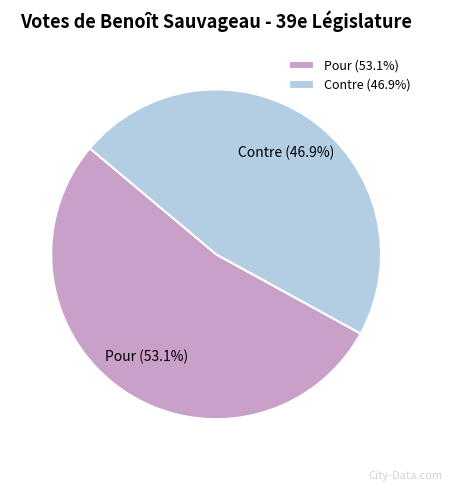

What portion of the pie excludes Contre?

53.1%